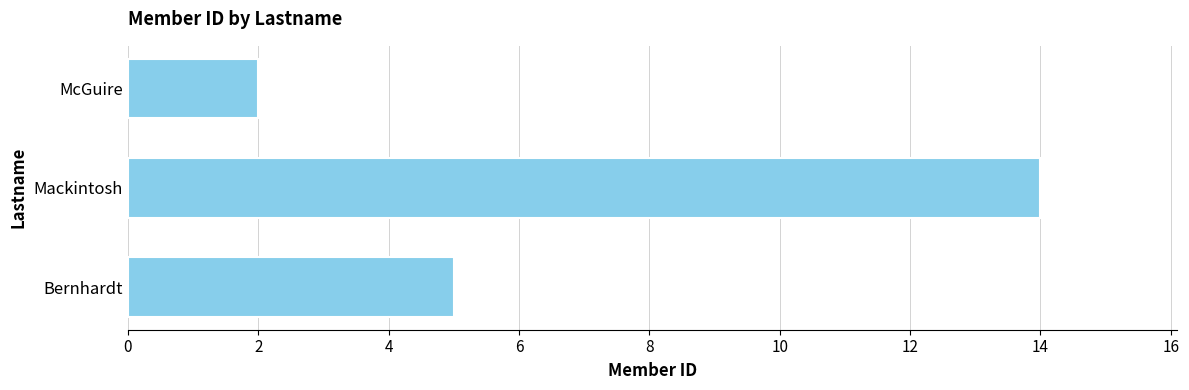

What is the difference between the maximum and minimum values?

12